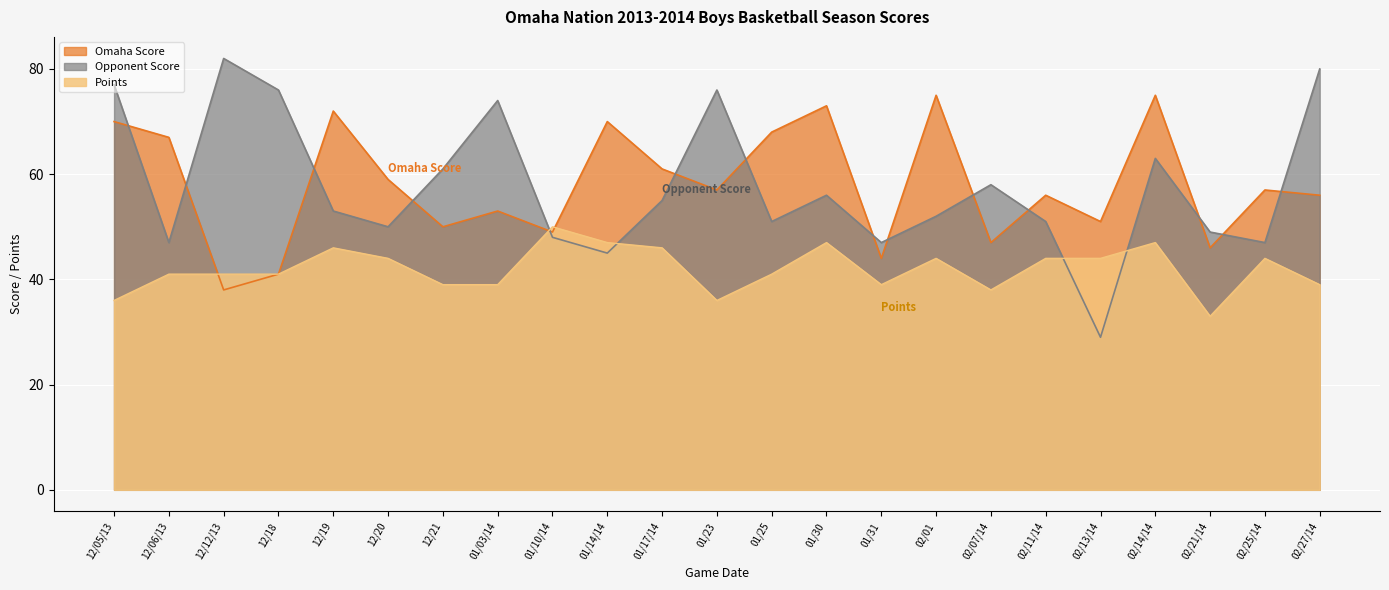

Where is Opponent Score nearest to the value 55?

01/17/14